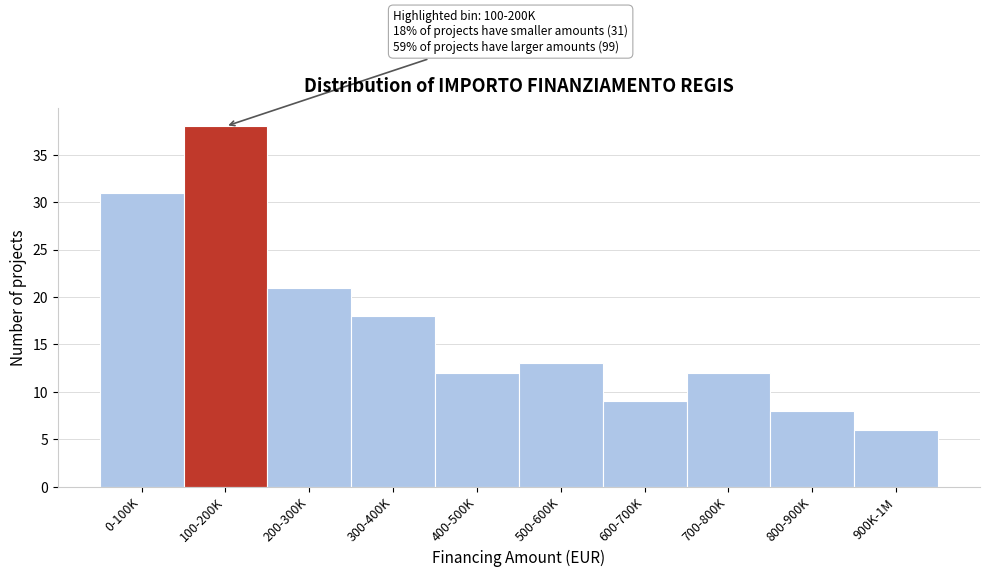

Reading left to right, what are all the values shown in this chart?

0-100K=31	100-200K=38	200-300K=21	300-400K=18	400-500K=12	500-600K=13	600-700K=9	700-800K=12	800-900K=8	900K-1M=6